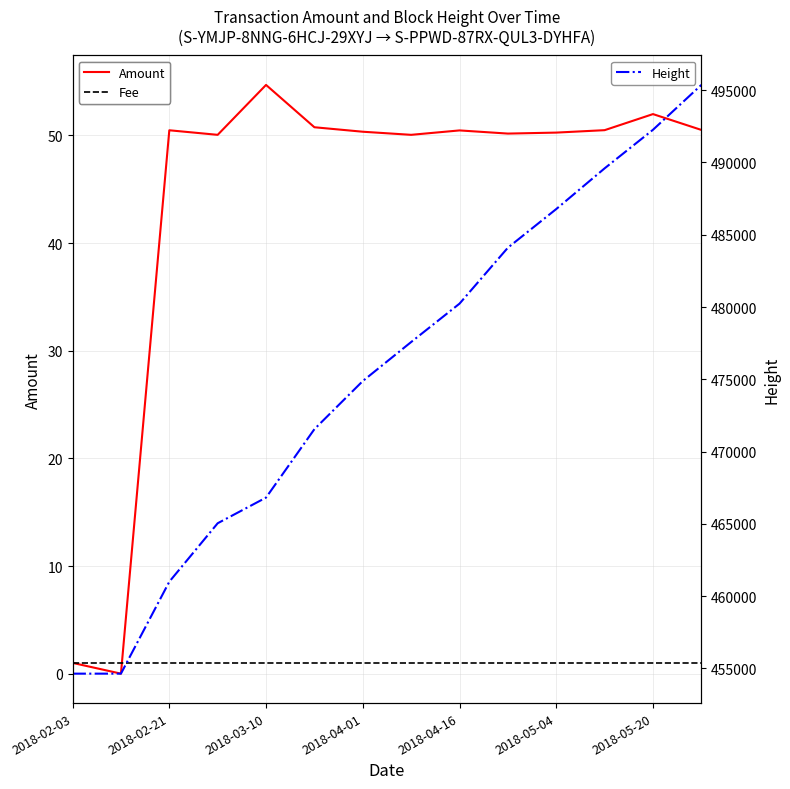

True or false: Amount and Height cross at least once.

False